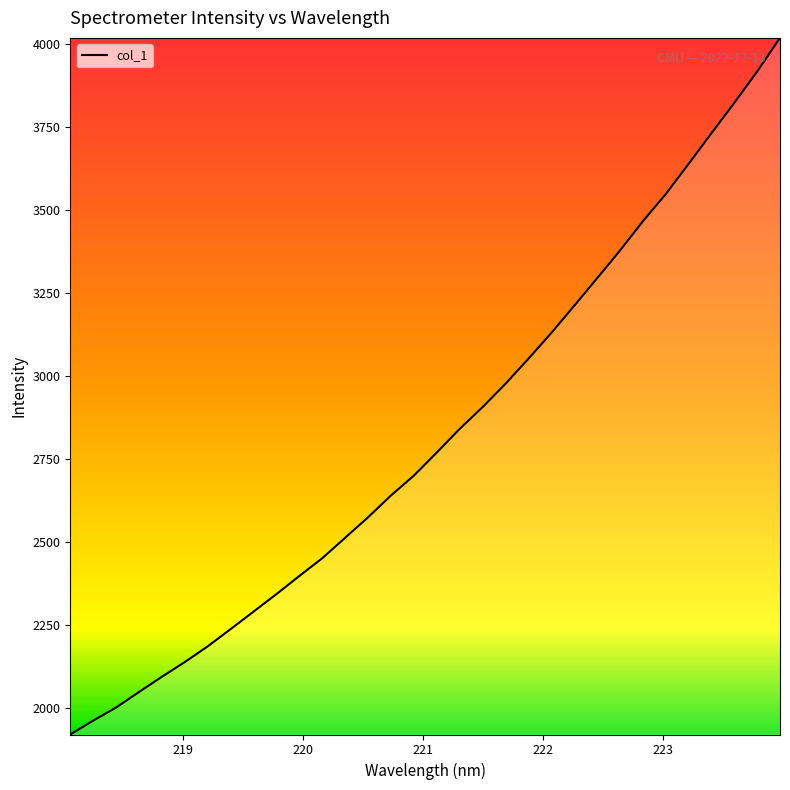

Does the chart have visible grid lines?

No